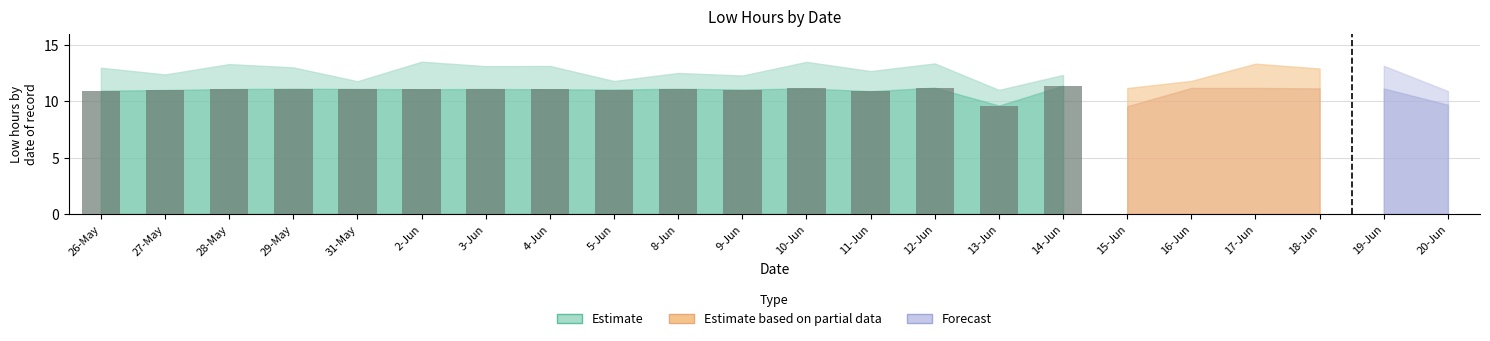

What is the label of the 1st bar from the left?

26-May